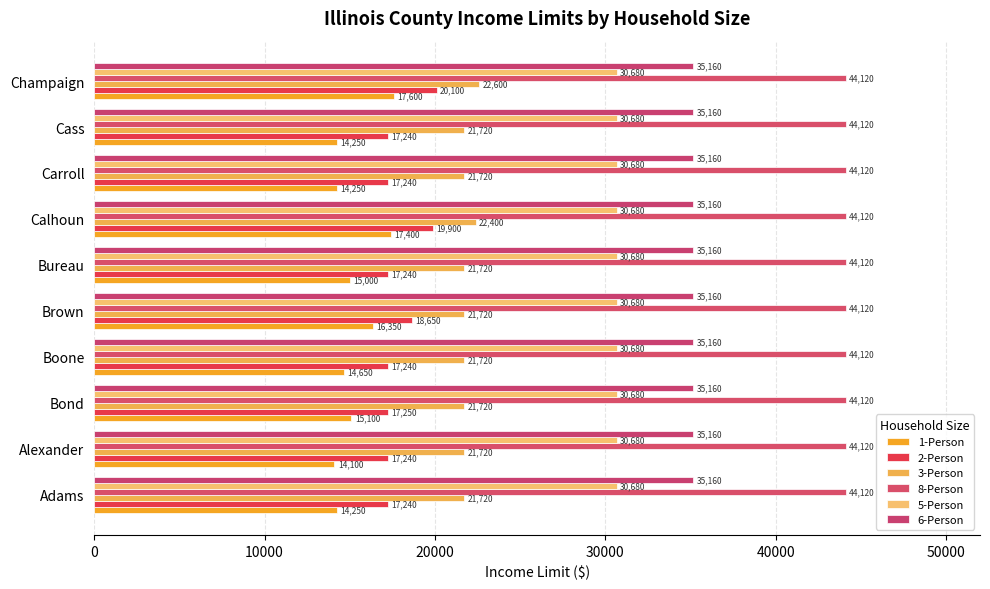

Count the number of categories in the chart.

10